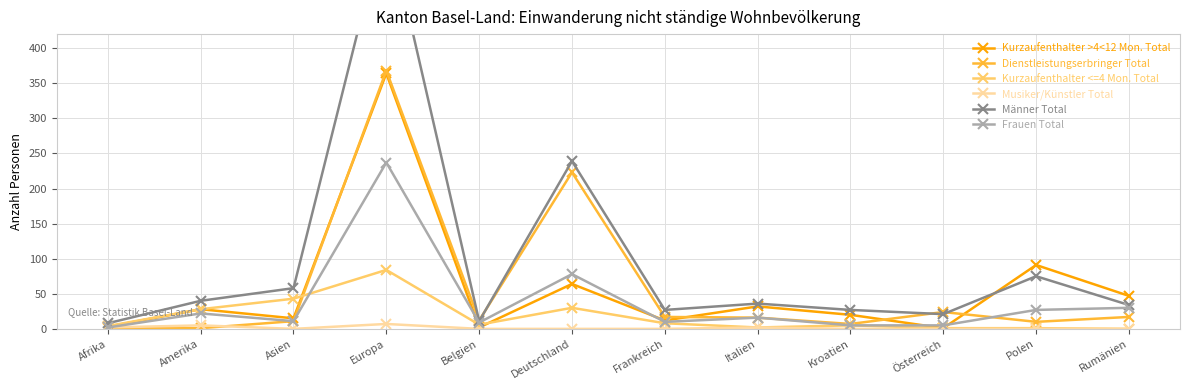

What is the value of the Frauen Total point at the 6th from the left?

78